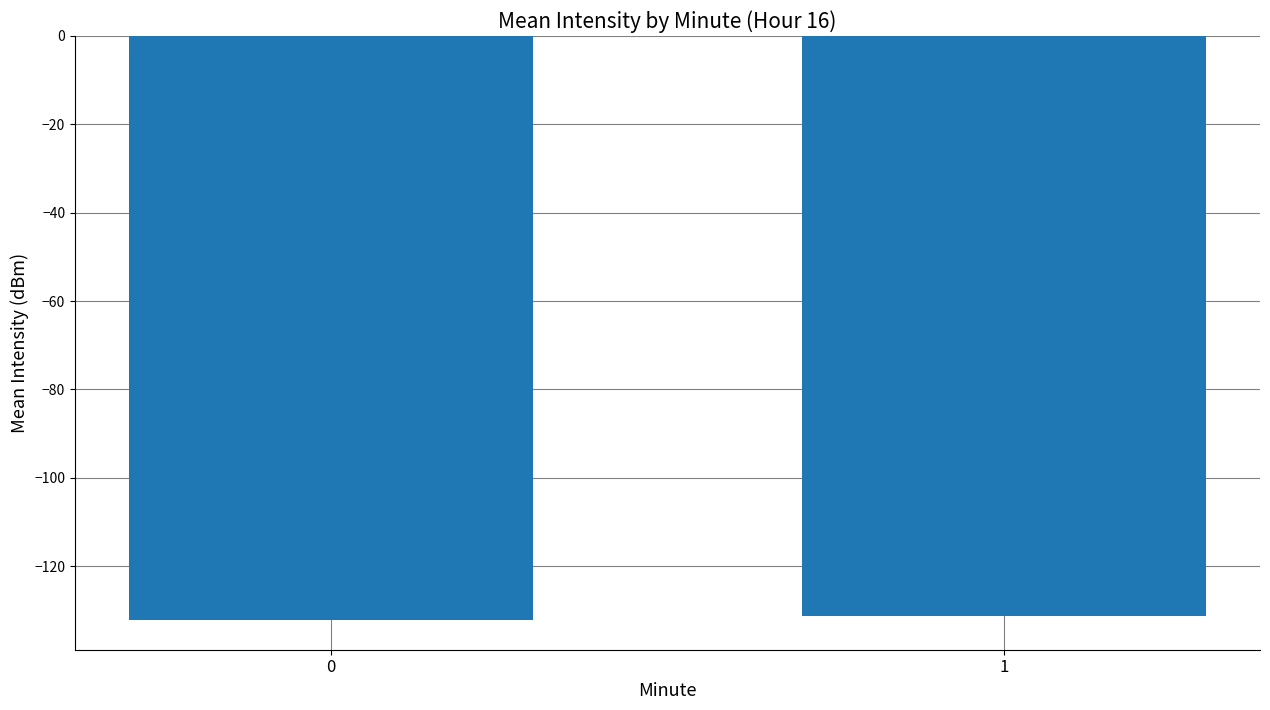

Reading left to right, extract all data points from this chart.

0=-132.3	1=-131.3